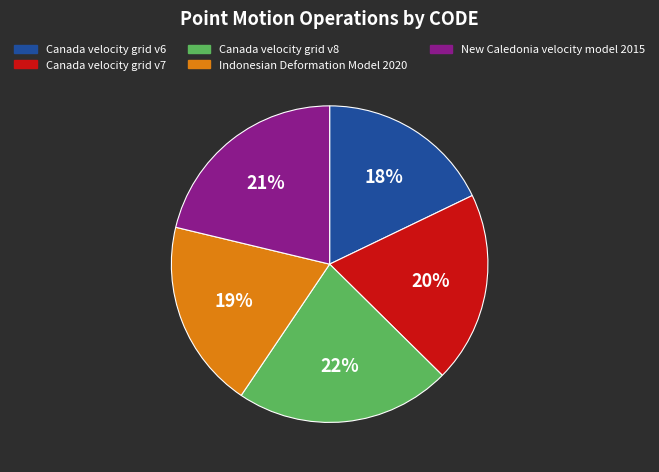

Is Indonesian Deformation Model 2020 the majority of the pie?

No